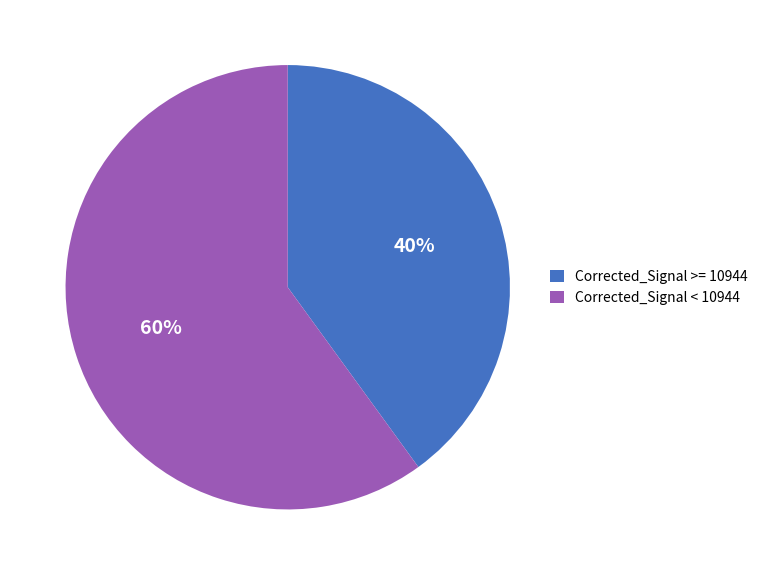

To the nearest percent, what is the difference between the largest and smallest slice percentages?

20%